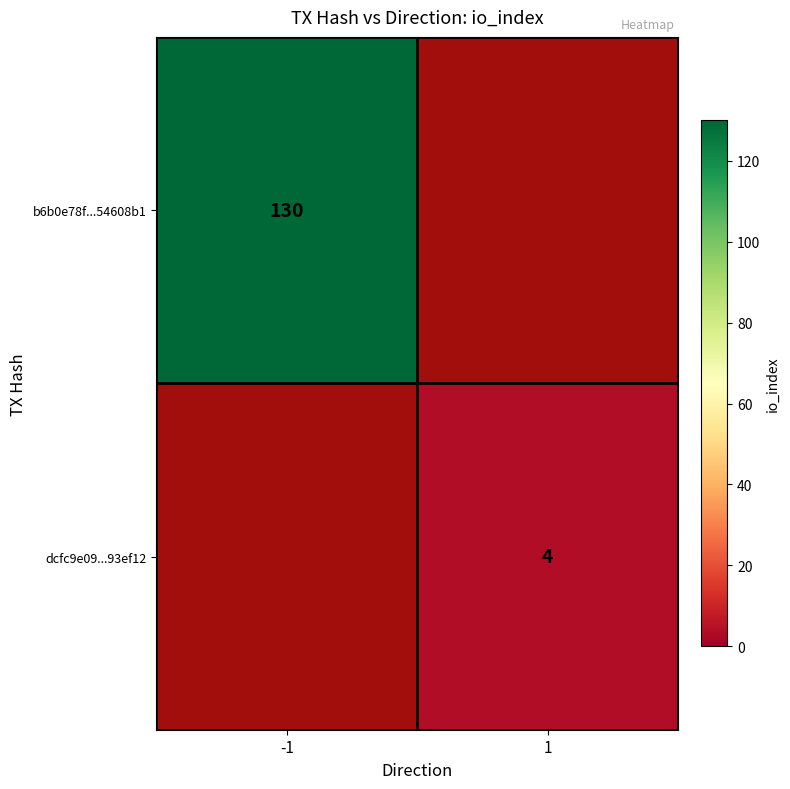

How many categories are shown in the chart?

2